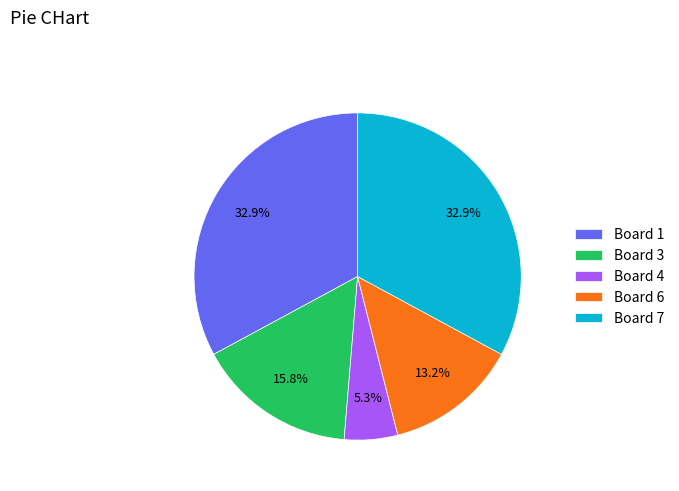

Does Board 7 represent more than half of the total?

No